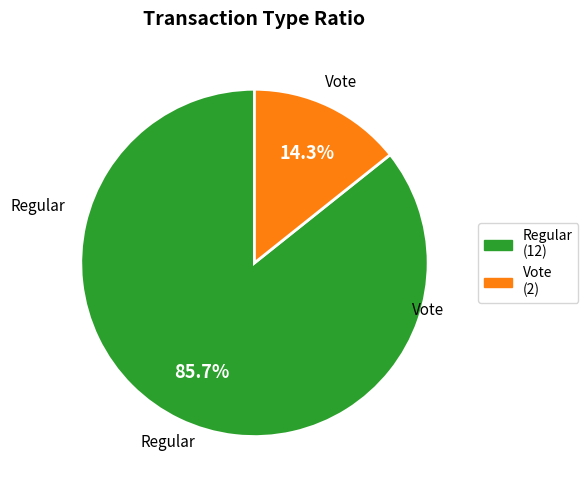

Which slice is the smallest?

Vote